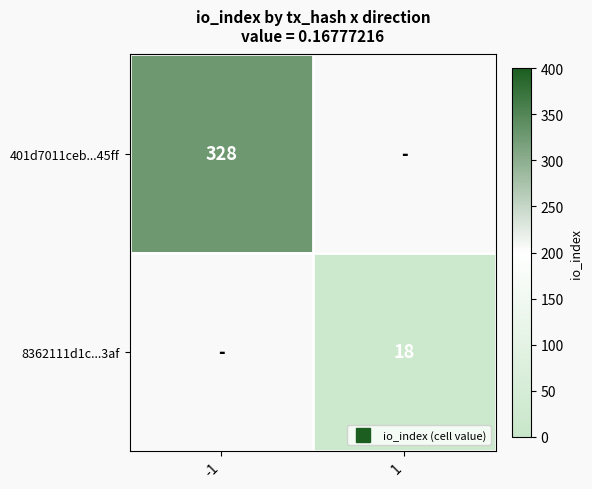

Rank the series by their average value, from highest to lowest.

401d7011ceb...45ff, 8362111d1c...3af